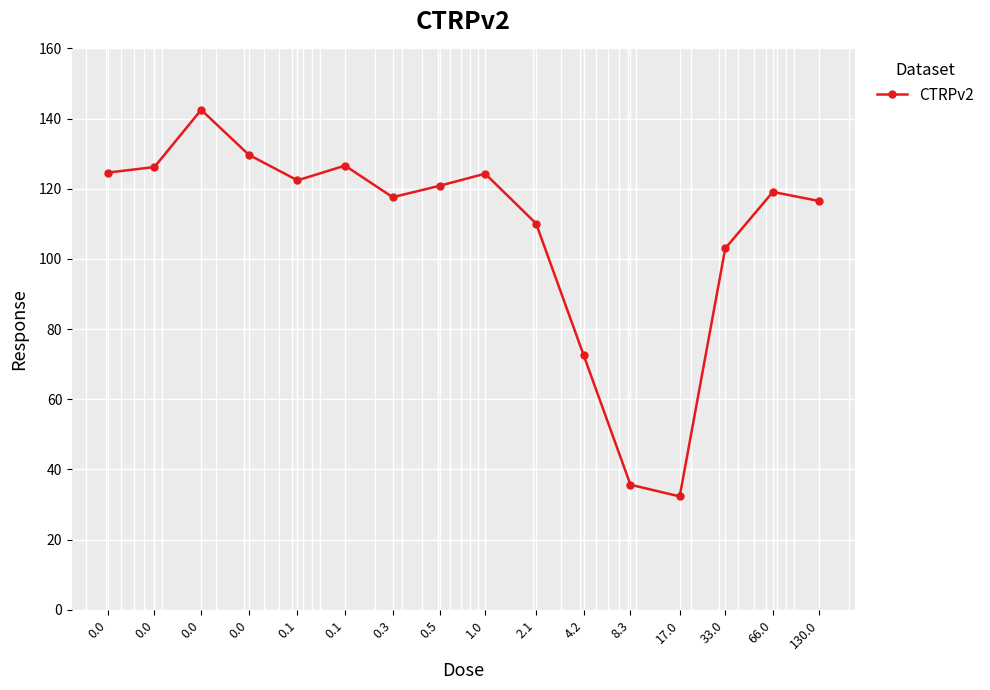

What is the difference between the second highest and minimum values?

97.4